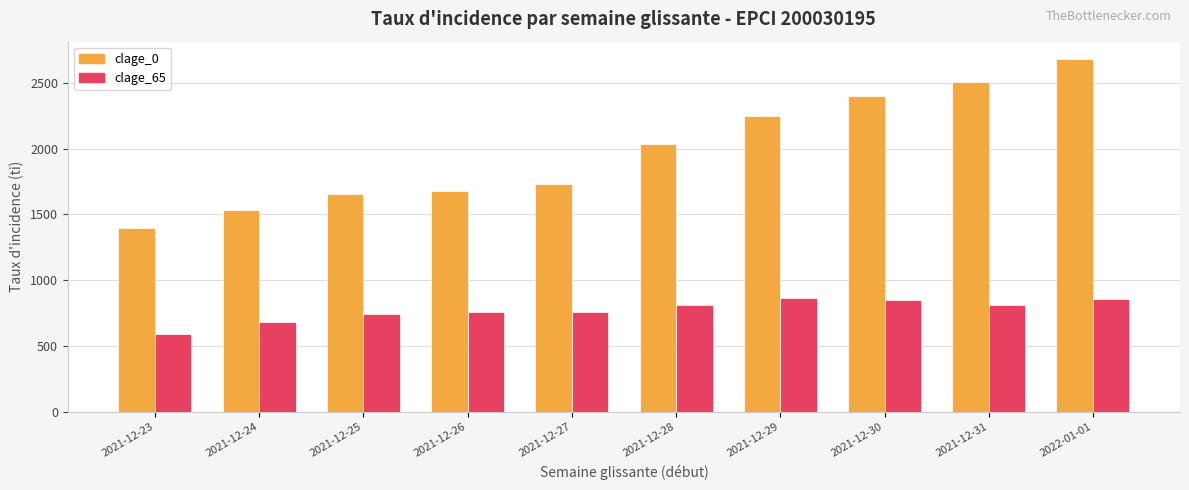

What is the sum of the clage_65 values at 2021-12-27 and 2021-12-26?

1512.7